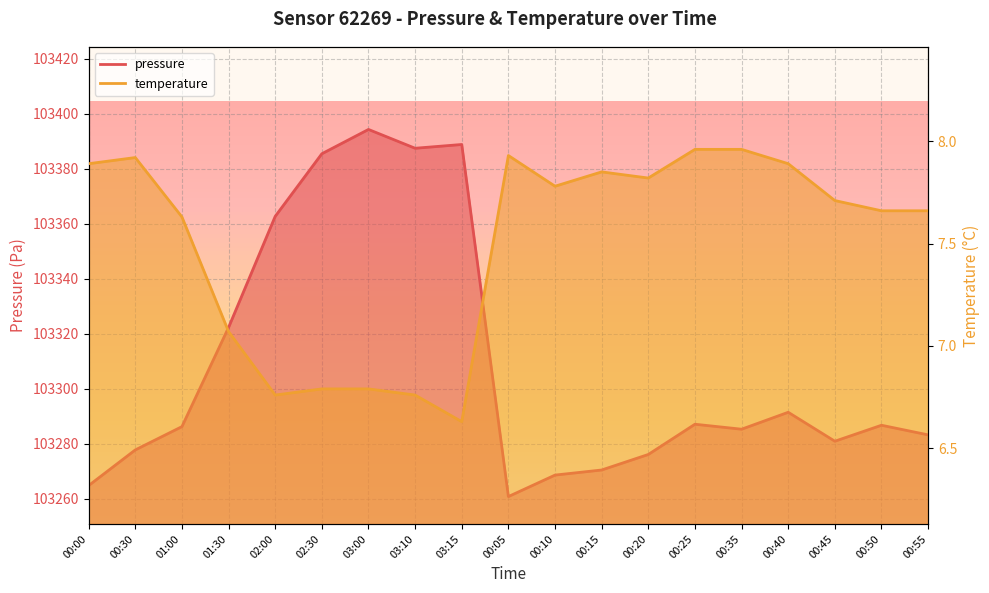

What is the total value across all series at 03:10?

103394.2